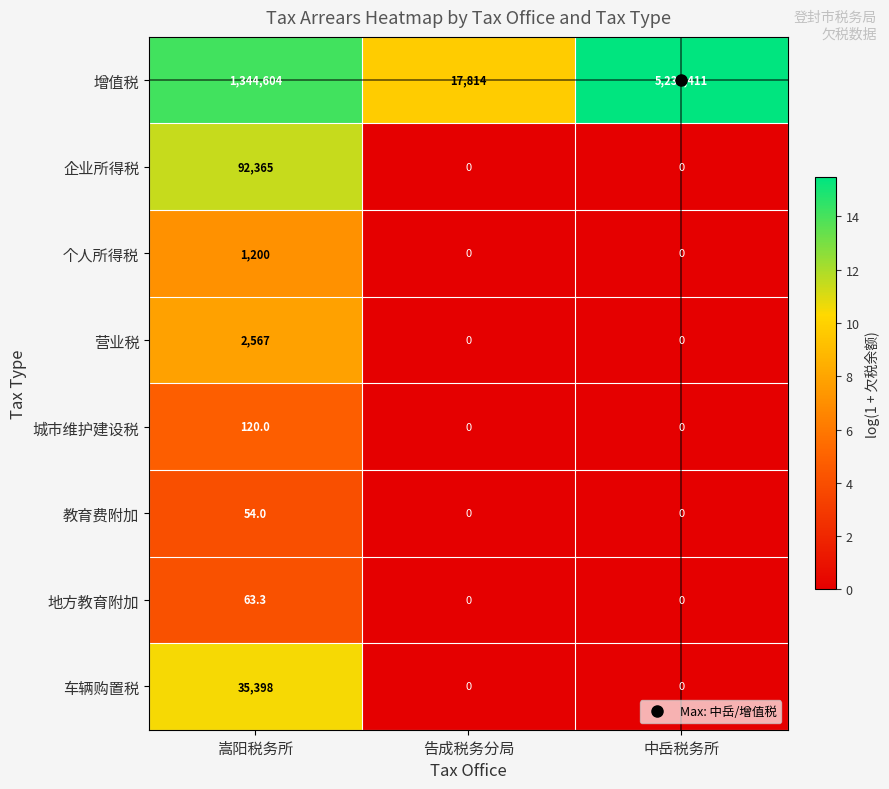

The 营业税 series shows -1638.4 at 告成税务分局. True or false?

False